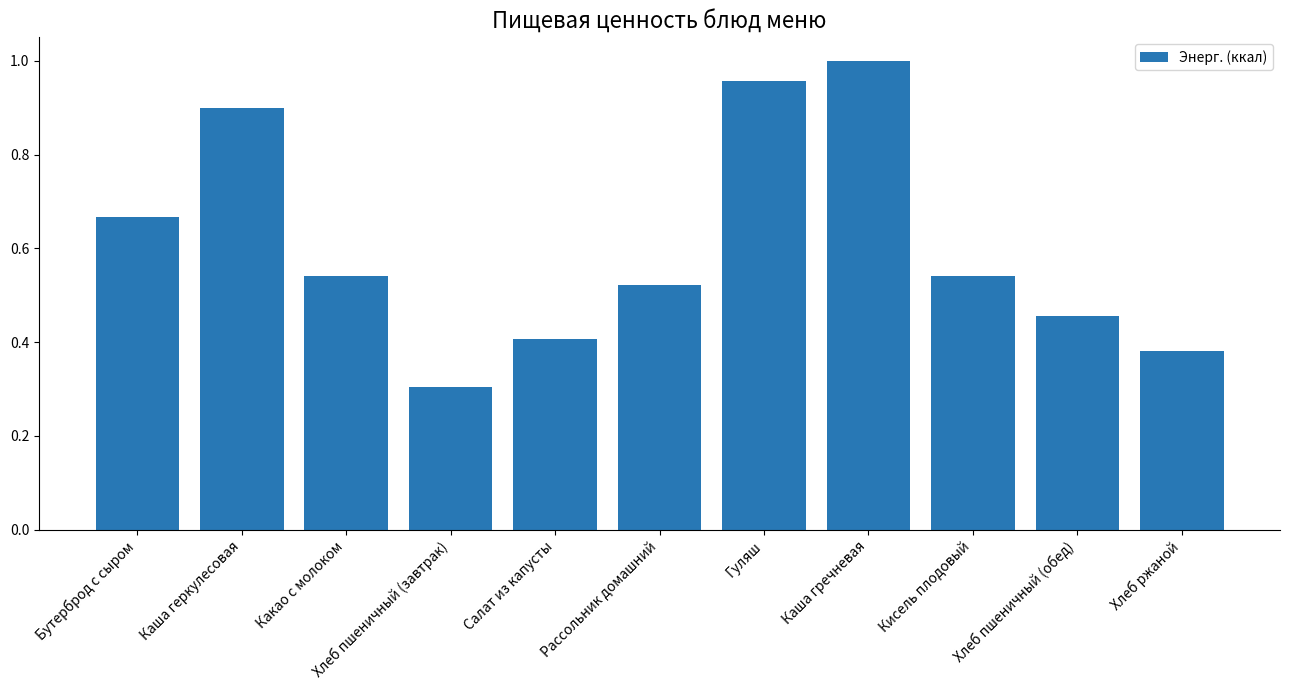

What is the smallest value displayed?

0.3